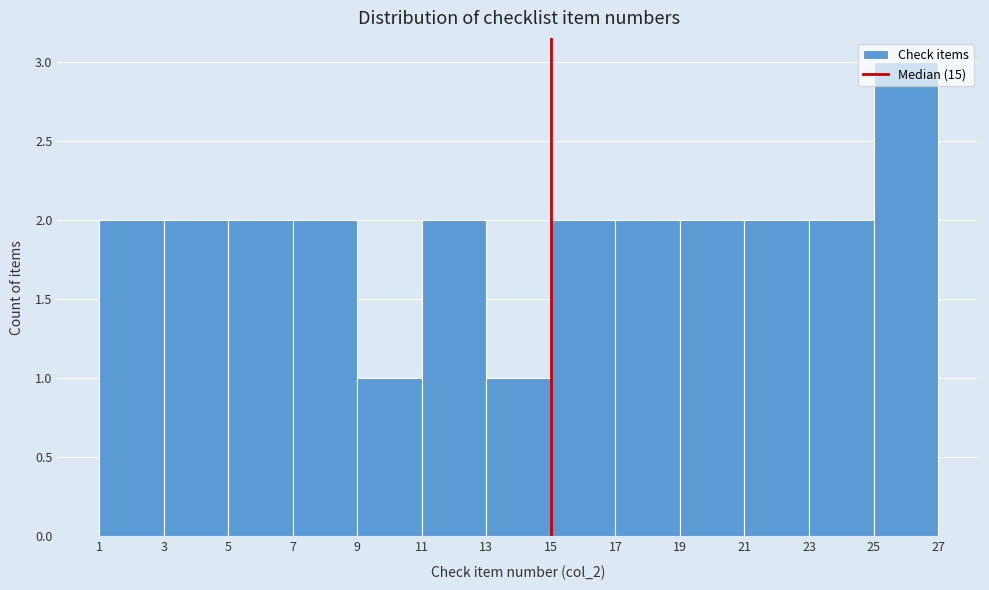

Reading left to right, transcribe this chart: for each bar, give the range it covers on the x-axis and its height. The values are not printed on the chart, so give them approximately, as read against the axis.

1 to 3: 2
3 to 5: 2
5 to 7: 2
7 to 9: 2
9 to 11: 1
11 to 13: 2
13 to 15: 1
15 to 17: 2
17 to 19: 2
19 to 21: 2
21 to 23: 2
23 to 25: 2
25 to 27: 3